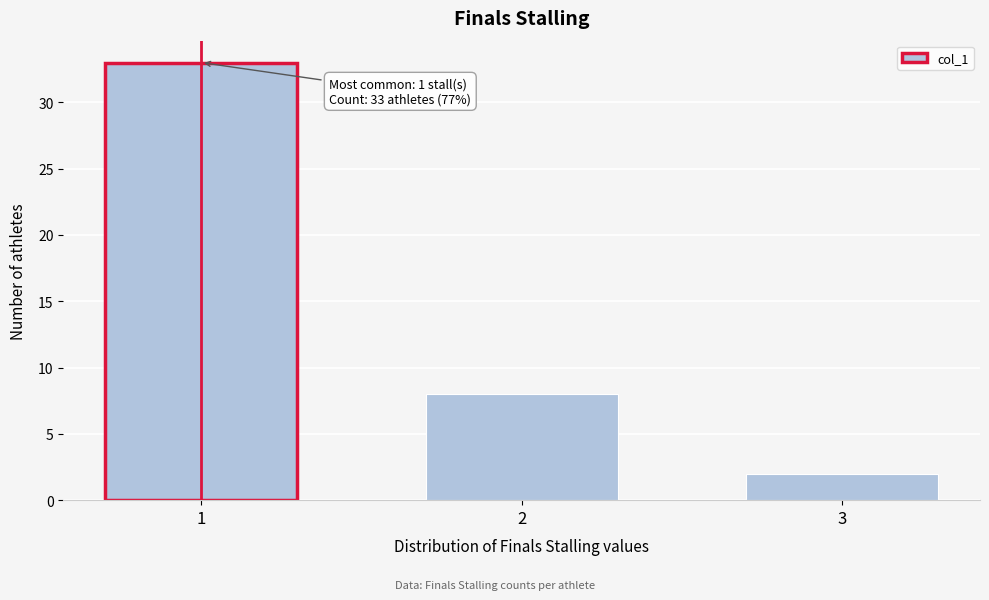

Reading left to right, list all the values displayed in this chart.

33	8	2